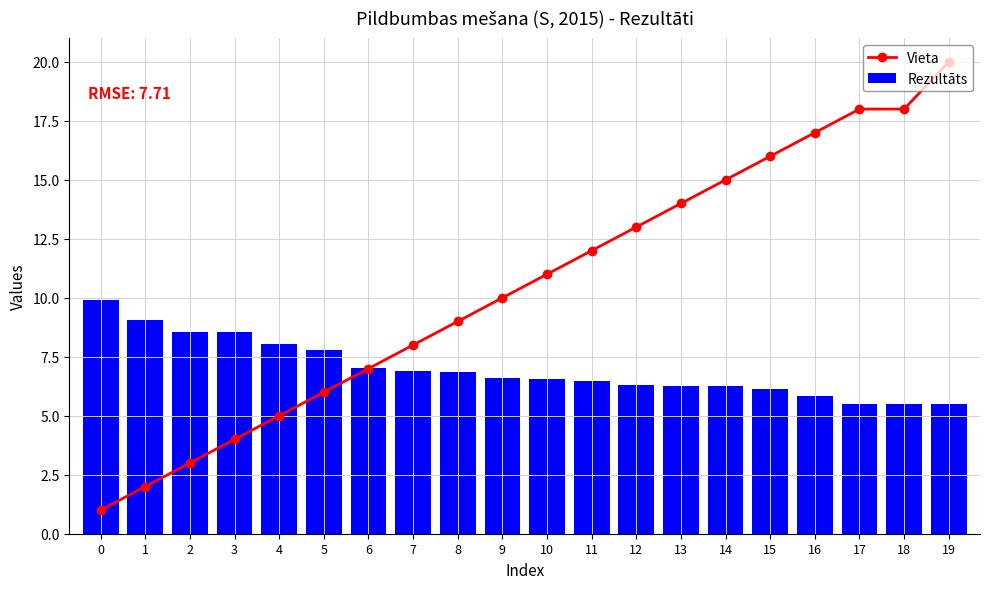

What are all the series names shown in the legend?

Vieta, Rezultāts